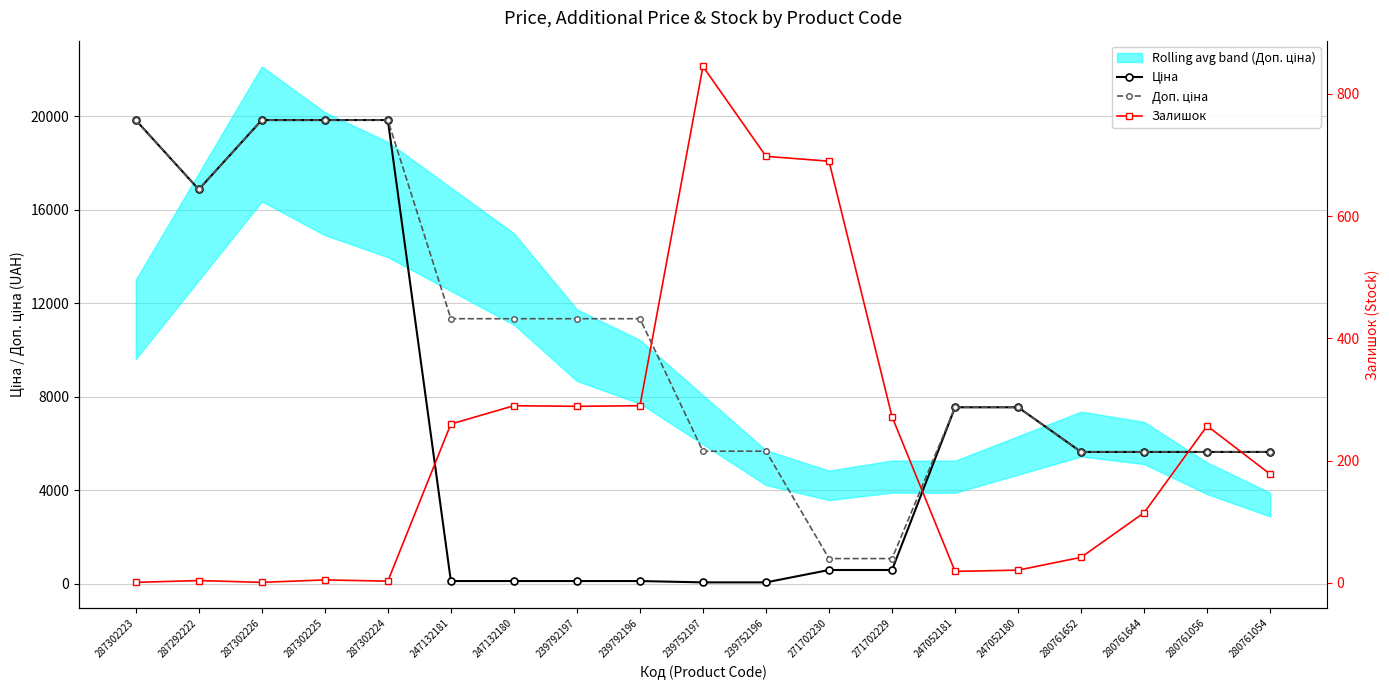

Between 287302223 and 280761056, which is larger?

287302223